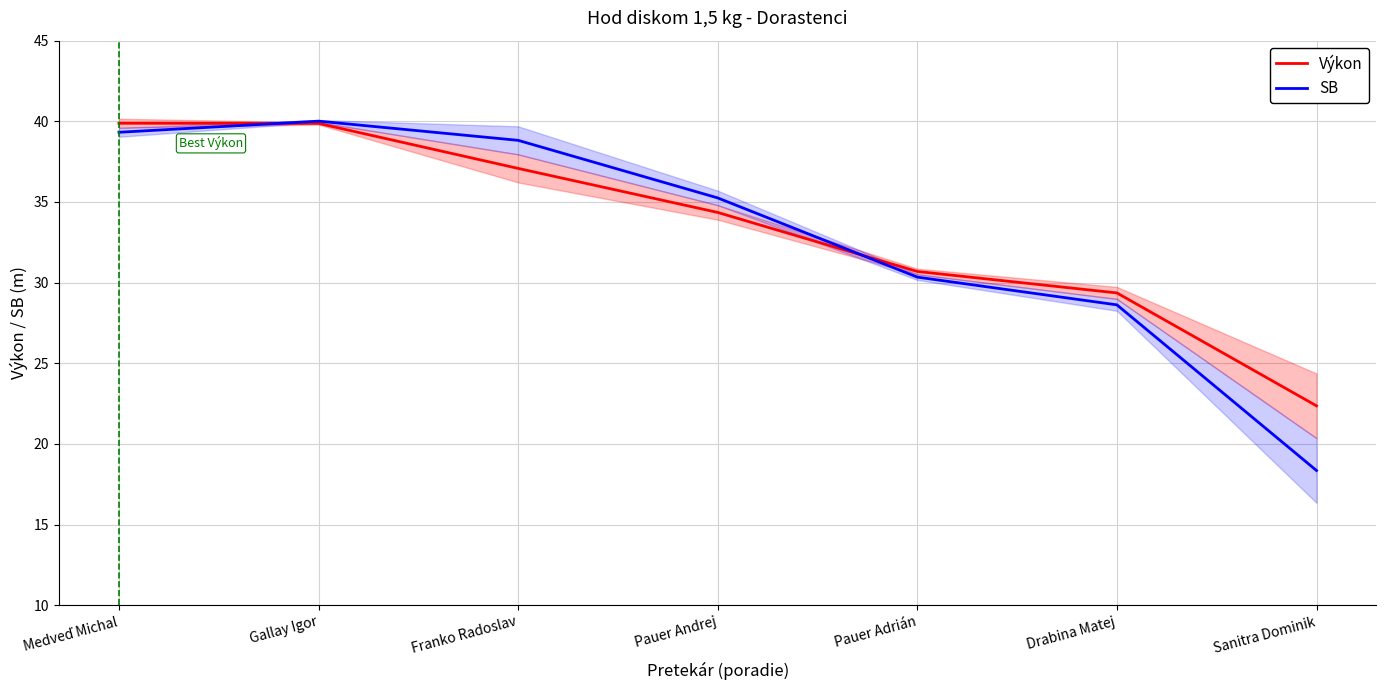

How many times do Výkon and SB cross each other?

2